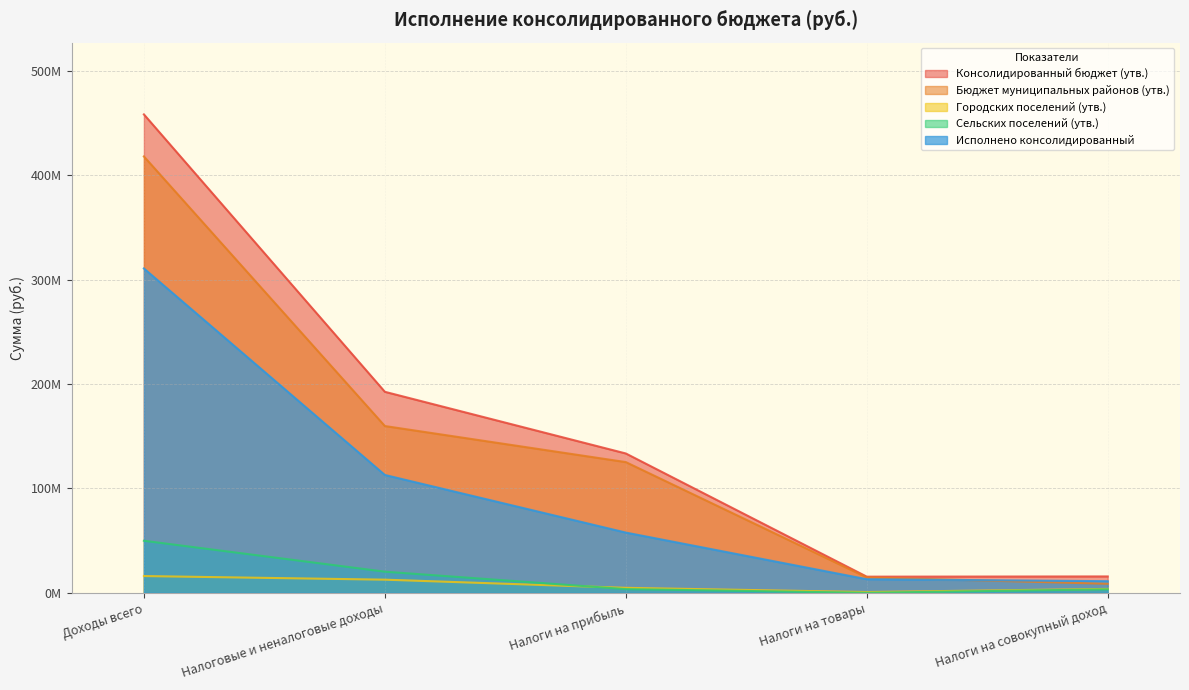

Which series changed the most between Налоги на прибыль and Налоги на совокупный доход?

Консолидированный бюджет (утв.)